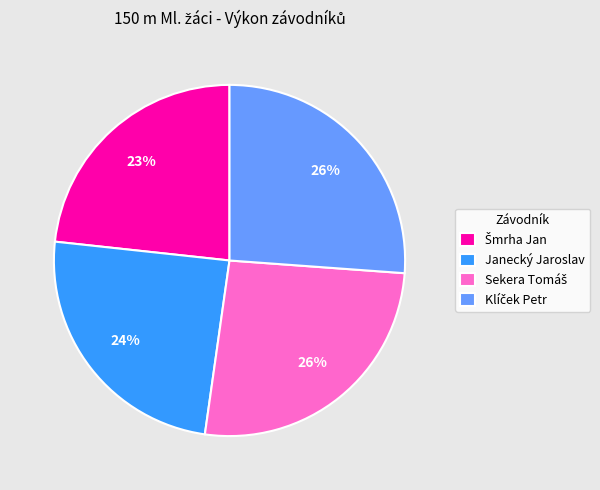

Does any single category account for the majority?

No